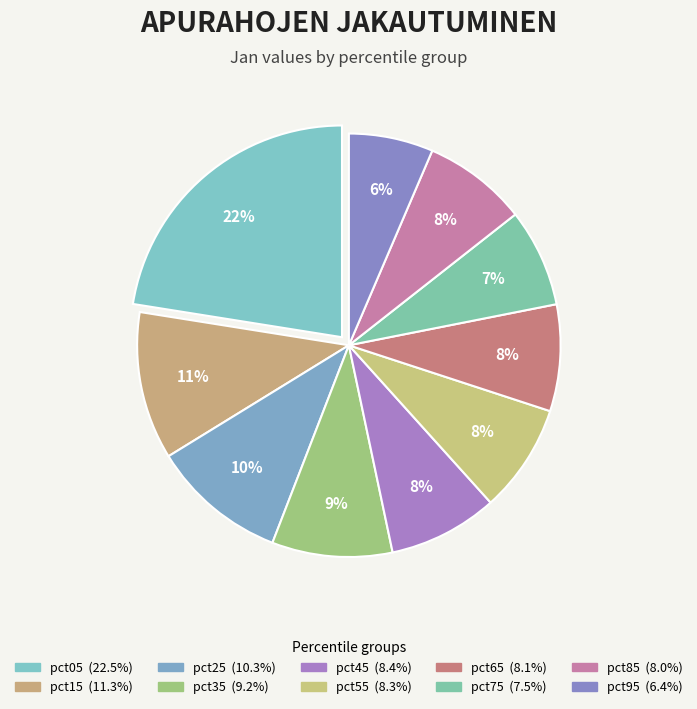

What percentage is the pct15 slice, to the nearest percent?

11%